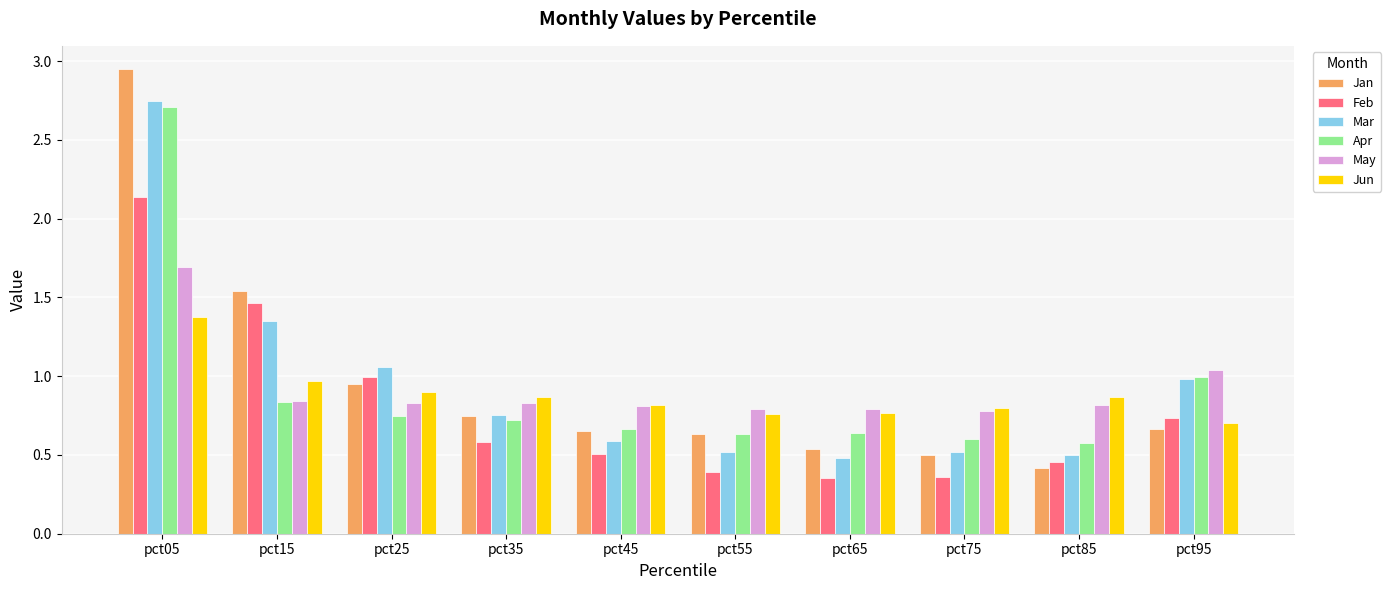

At how many categories does at least one series exceed 1?

4